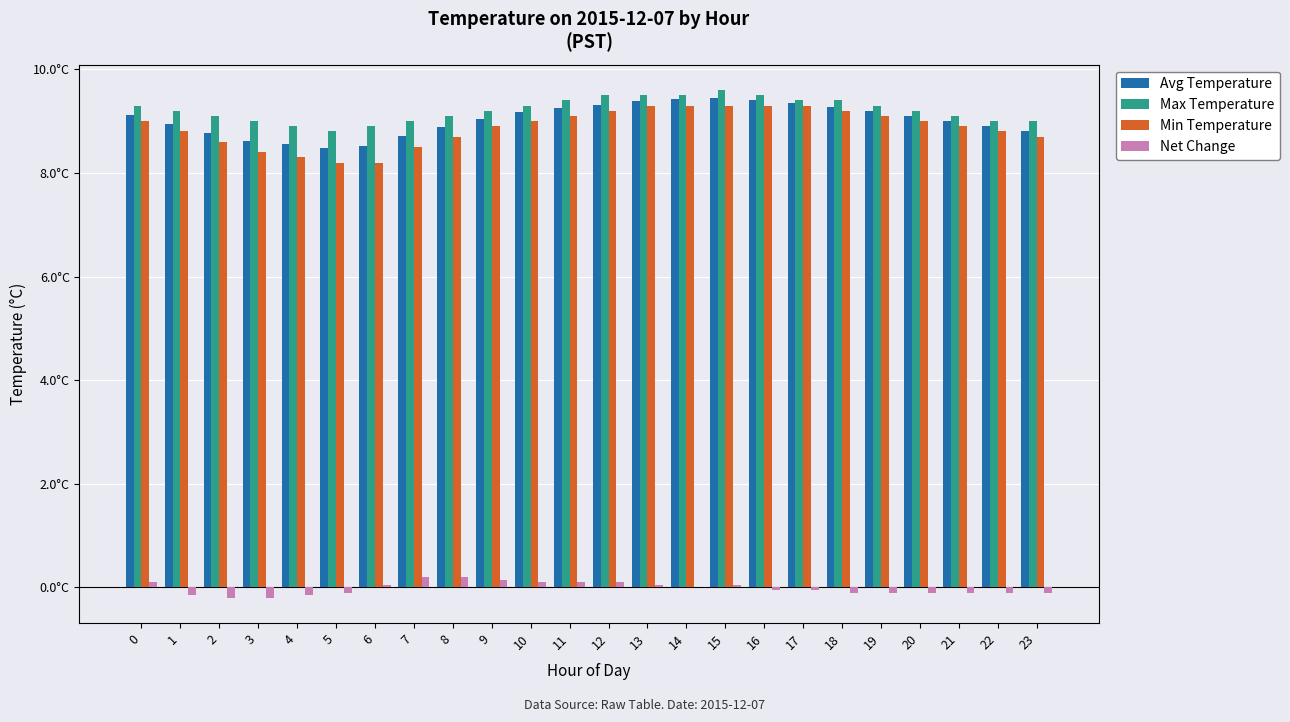

What are all the series names shown in the legend?

Avg Temperature, Max Temperature, Min Temperature, Net Change